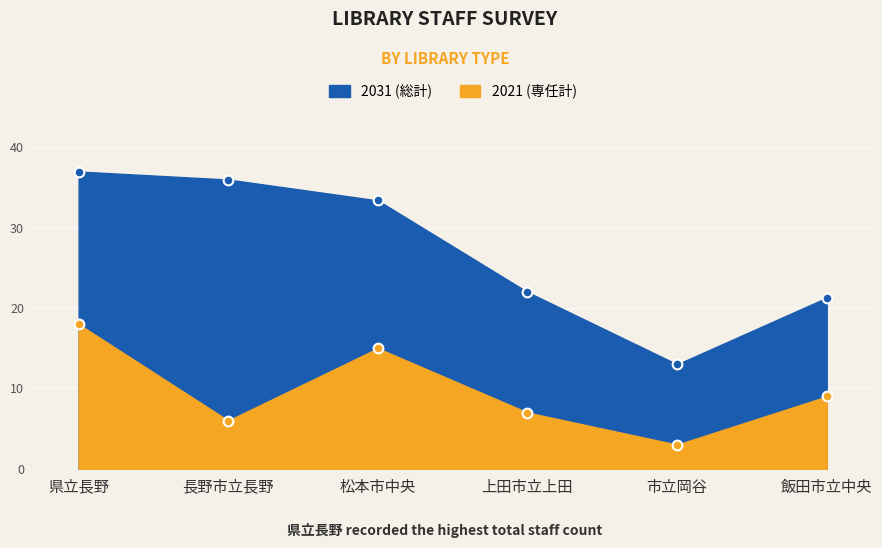

True or false: 2031 (総計) and 2021 (専任計) intersect in this chart.

False